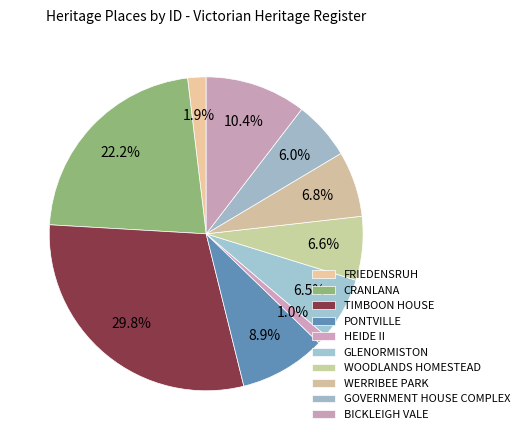

Which slice is the largest?

TIMBOON HOUSE